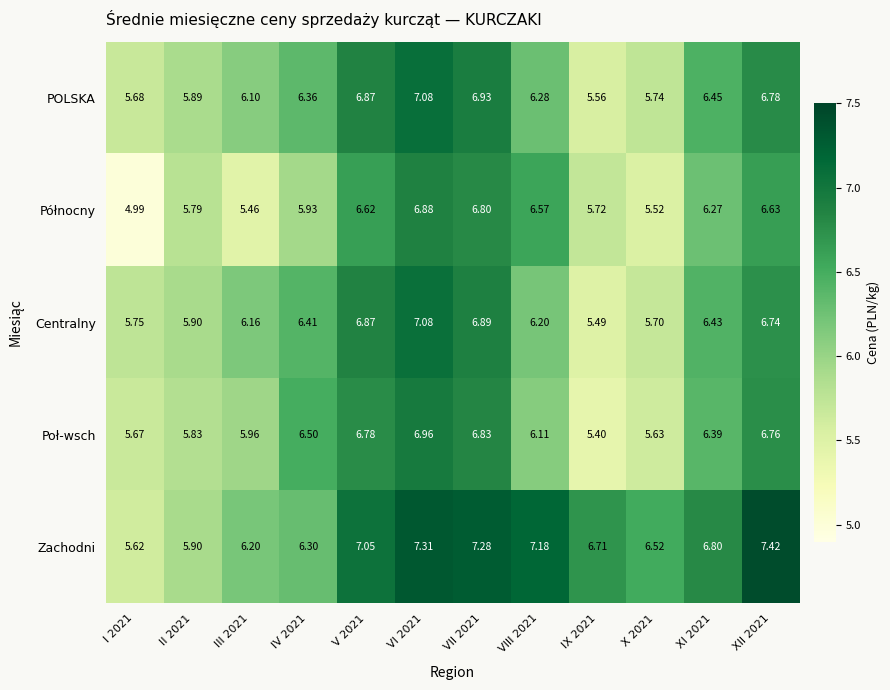

Which series has the widest spread of values?

Północny